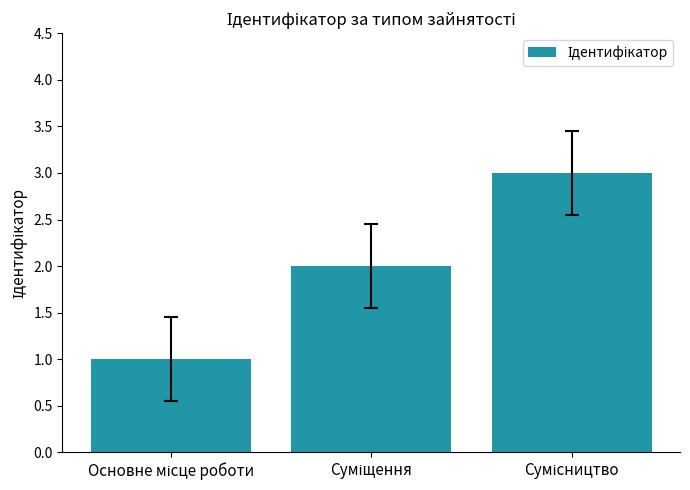

What is the maximum value shown in the chart?

3